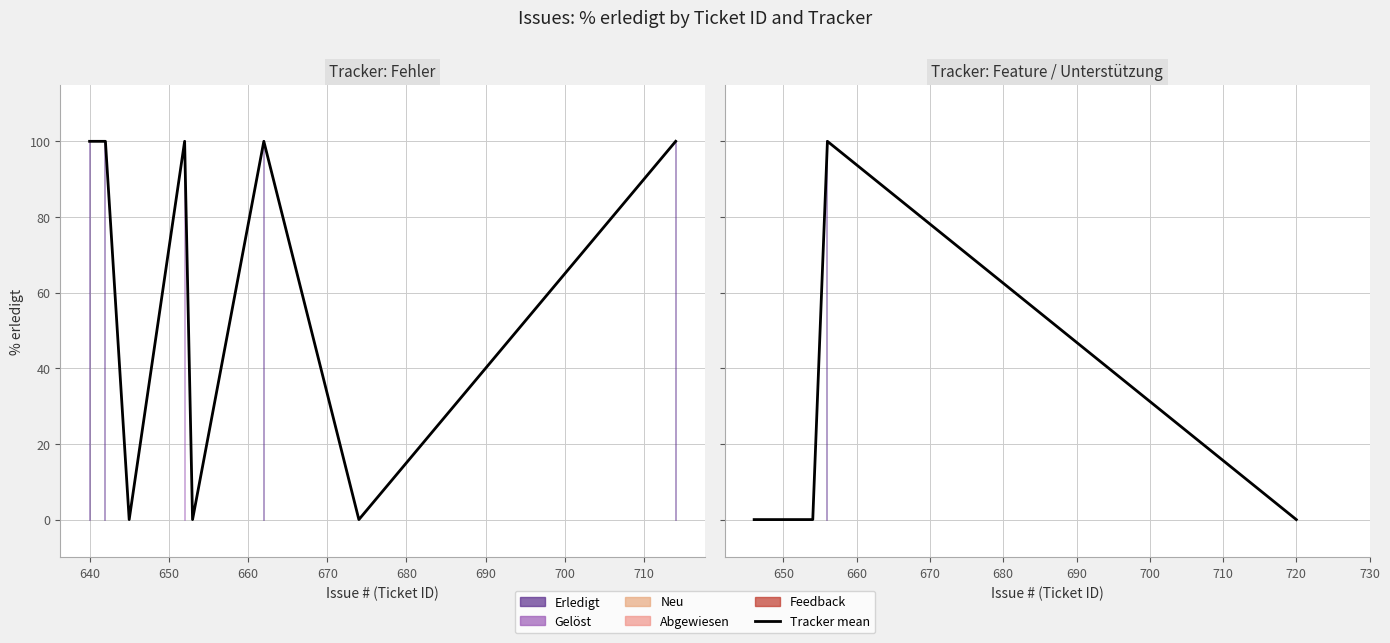

Between 652 and 674, which is larger?

652